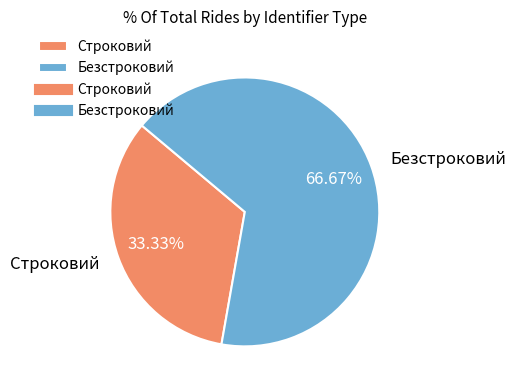

What percentage is NOT represented by Безстроковий?

33.3%